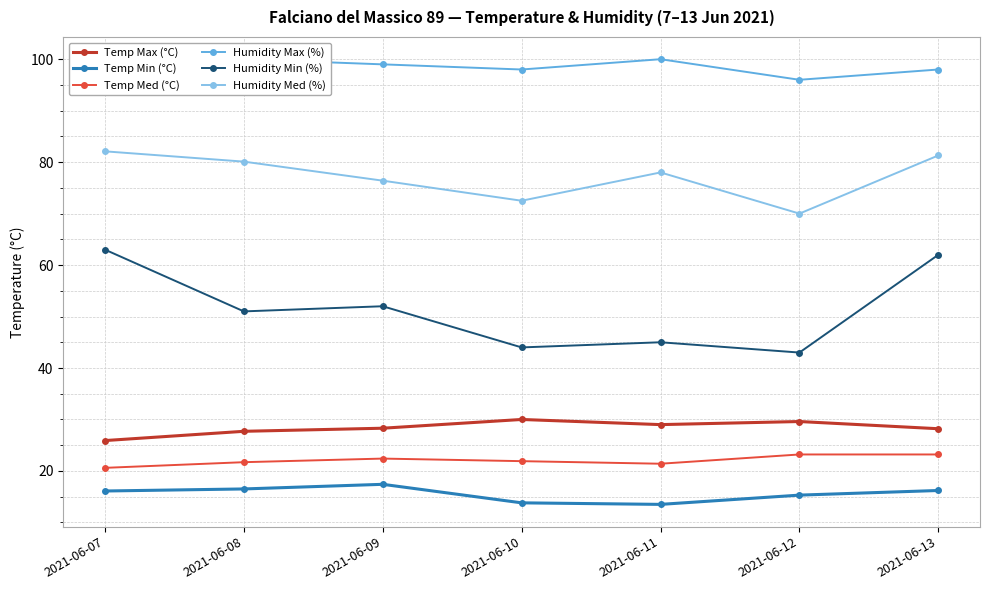

At which label does Temp Max (°C) first exceed 28?

2021-06-09